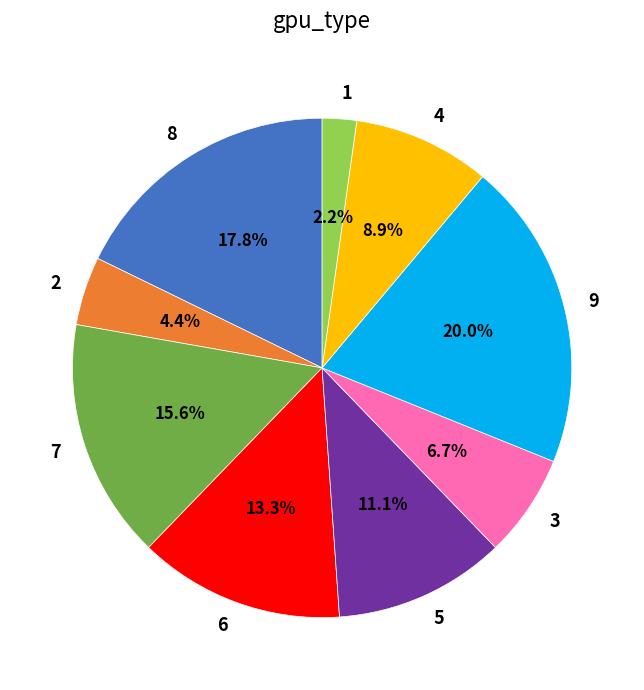

To the nearest percent, what is the combined percentage of 9 and 6?

33%